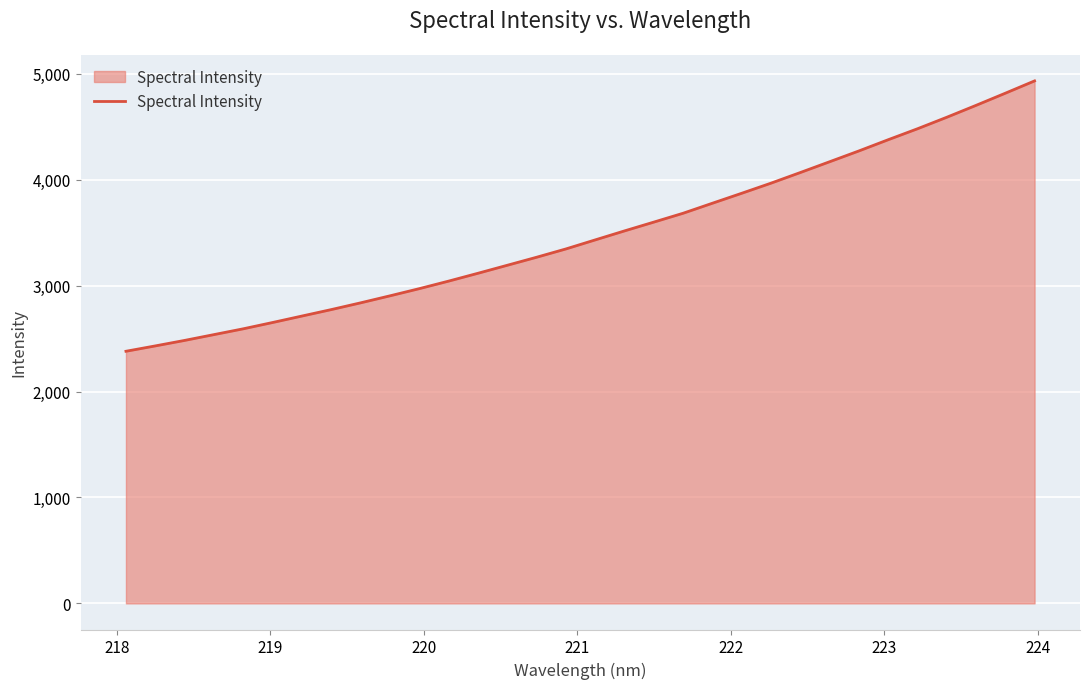

What is the sum of all values?

111492.9